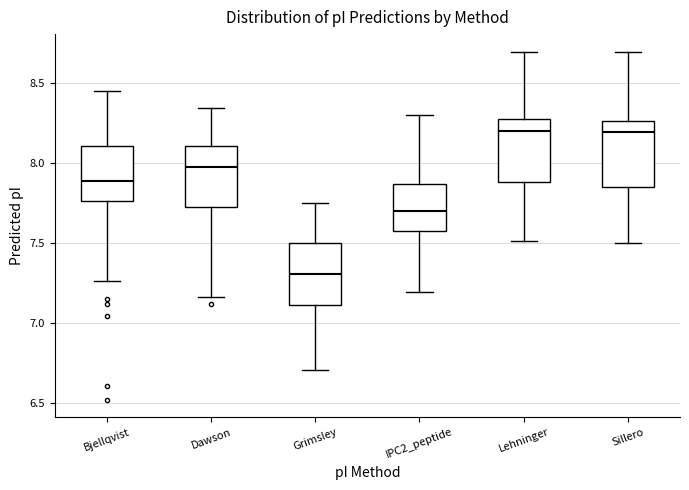

Reading left to right, read every box against the y-axis: the position of its median line, the range the box covers, and the ends of its whiskers. The values are not printed on the chart, so give them approximately, as read against the axis.

Bjellqvist: median 7.90, box 7.75 to 8.10, whiskers 7.25 to 8.45
Dawson: median 7.95, box 7.70 to 8.10, whiskers 7.15 to 8.35
Grimsley: median 7.30, box 7.10 to 7.50, whiskers 6.70 to 7.75
IPC2_peptide: median 7.70, box 7.55 to 7.85, whiskers 7.20 to 8.30
Lehninger: median 8.20, box 7.90 to 8.30, whiskers 7.50 to 8.70
Sillero: median 8.20, box 7.85 to 8.25, whiskers 7.50 to 8.70